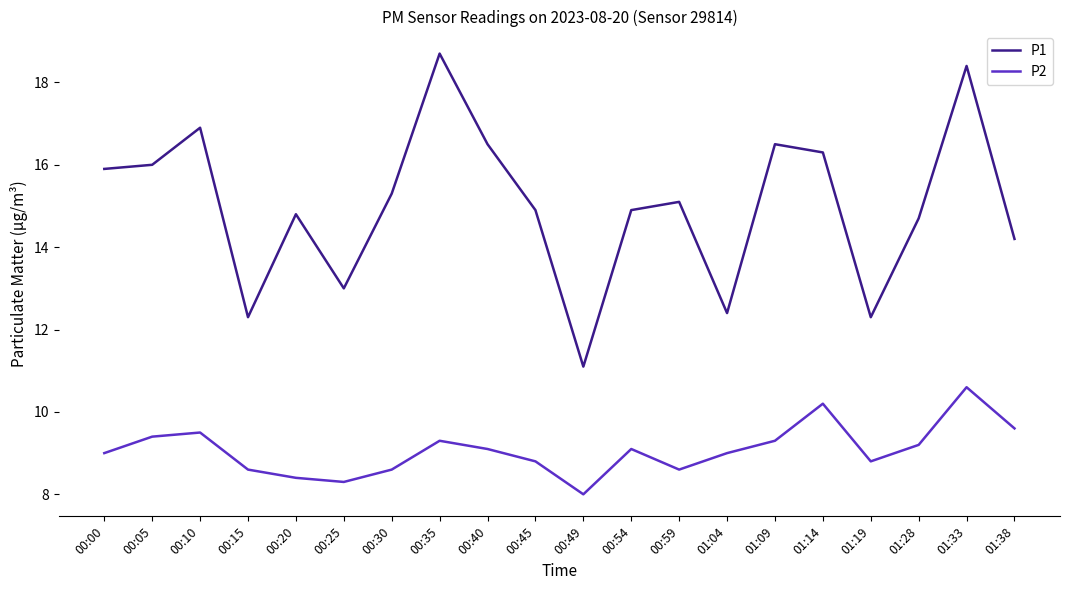

True or false: P1 and P2 cross at least once.

False